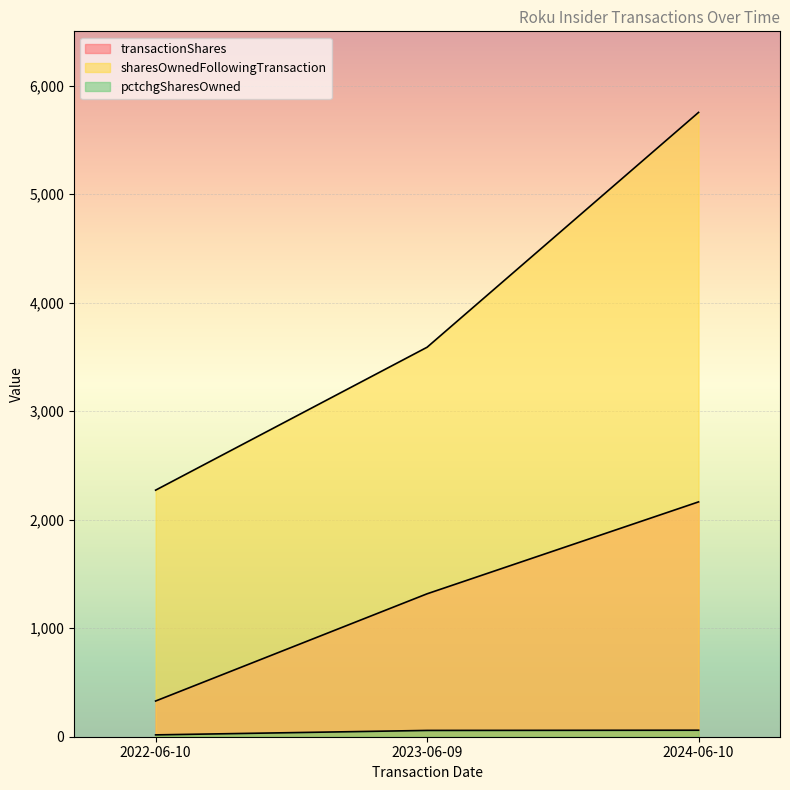

What is the label of the 1st point from the right?

2024-06-10